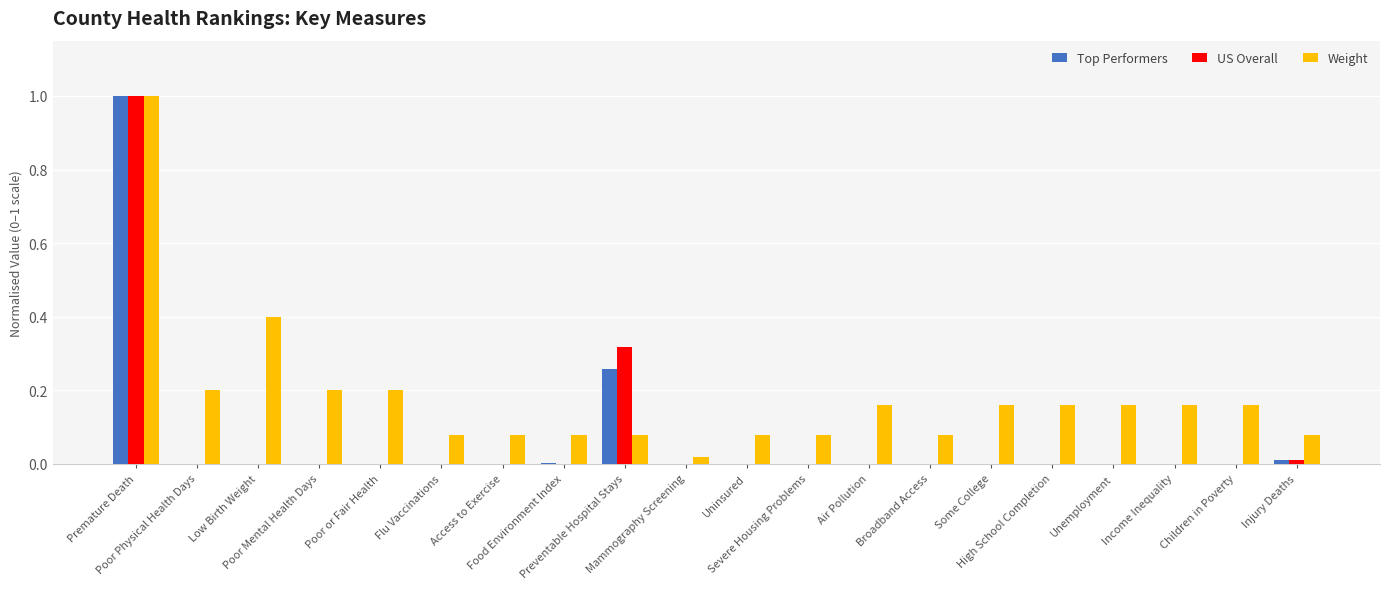

At which label does US Overall reach its peak?

Premature Death